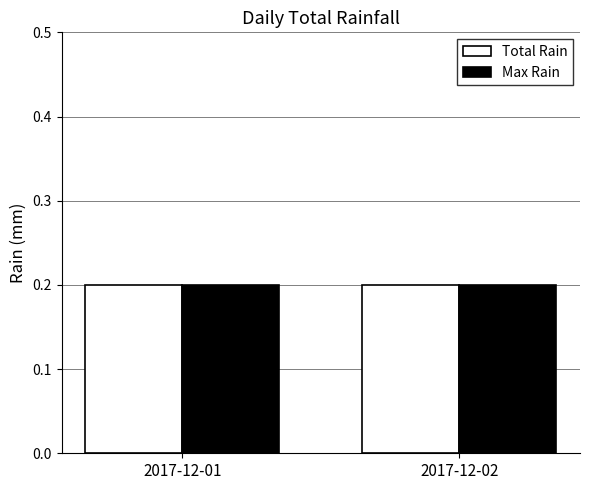

Does the chart contain any negative values?

No